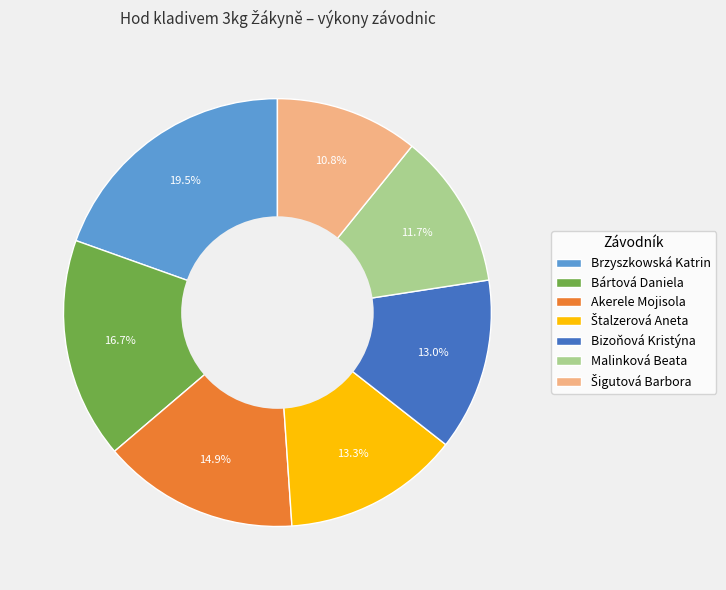

To the nearest percent, what is the difference between the largest and smallest slice percentages?

9%